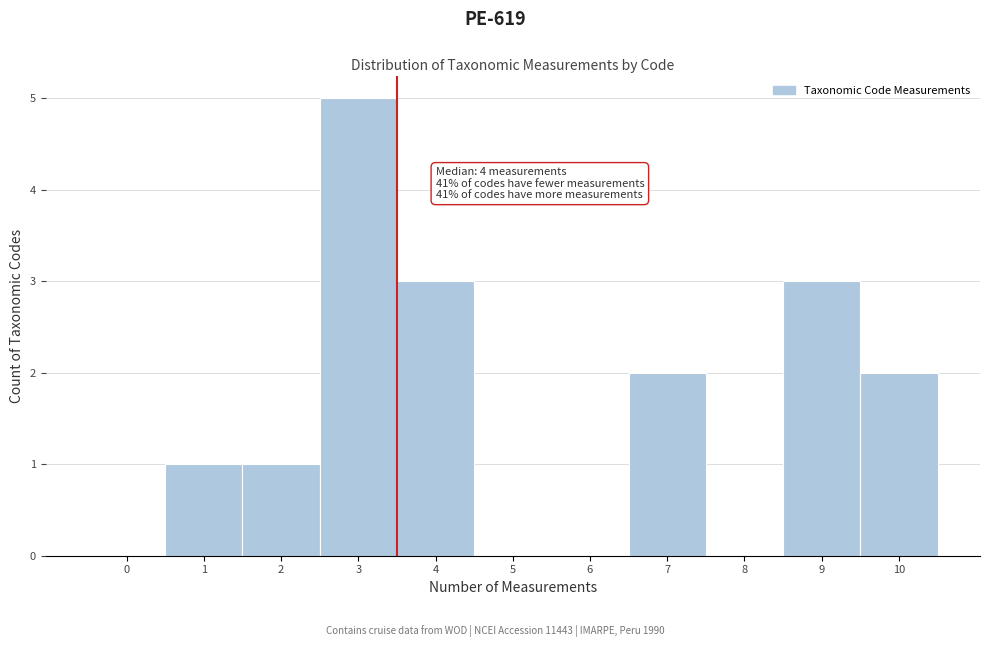

Reading left to right, list all the values displayed in this chart.

0=0	1=1	2=1	3=5	4=3	5=0	6=0	7=2	8=0	9=3	10=2